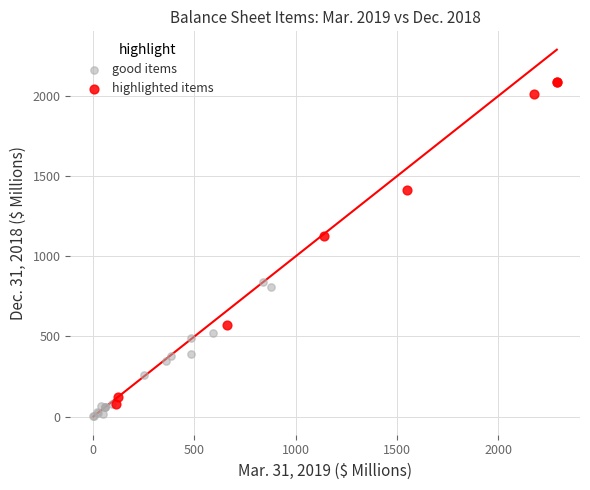

Which series has the largest Y range (max minus min)?

highlighted items